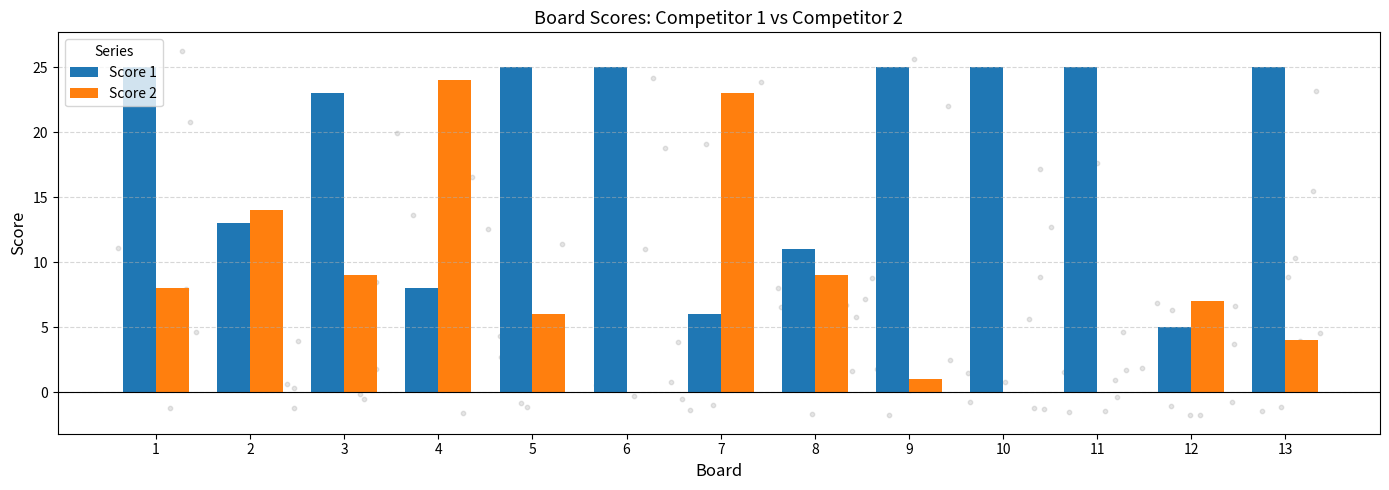

Is the value of Score 2 at 13 greater than the value of Score 1 at 13?

No